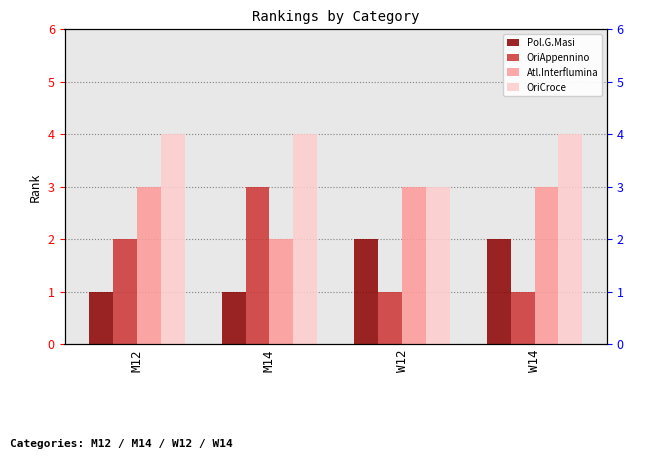

Is it true that OriCroce equals 6 at W14?

False